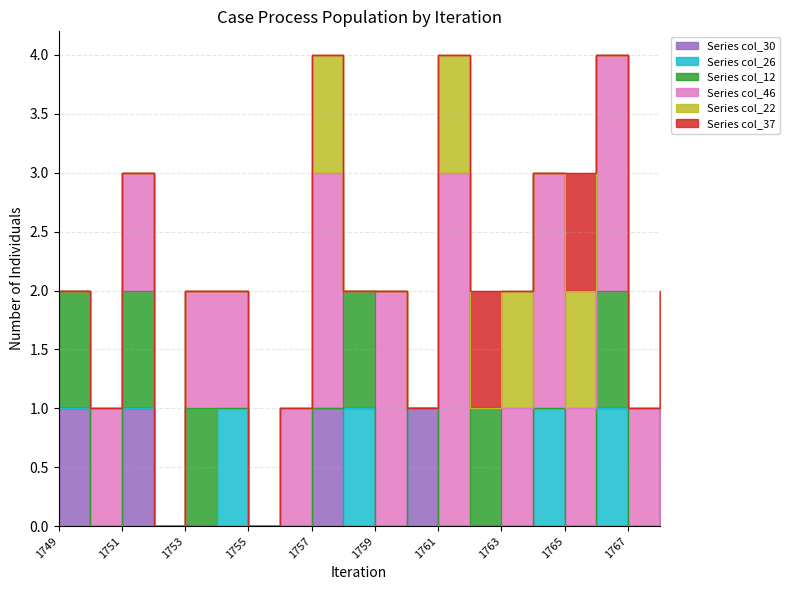

What is the highest value of the col_46 series?

3